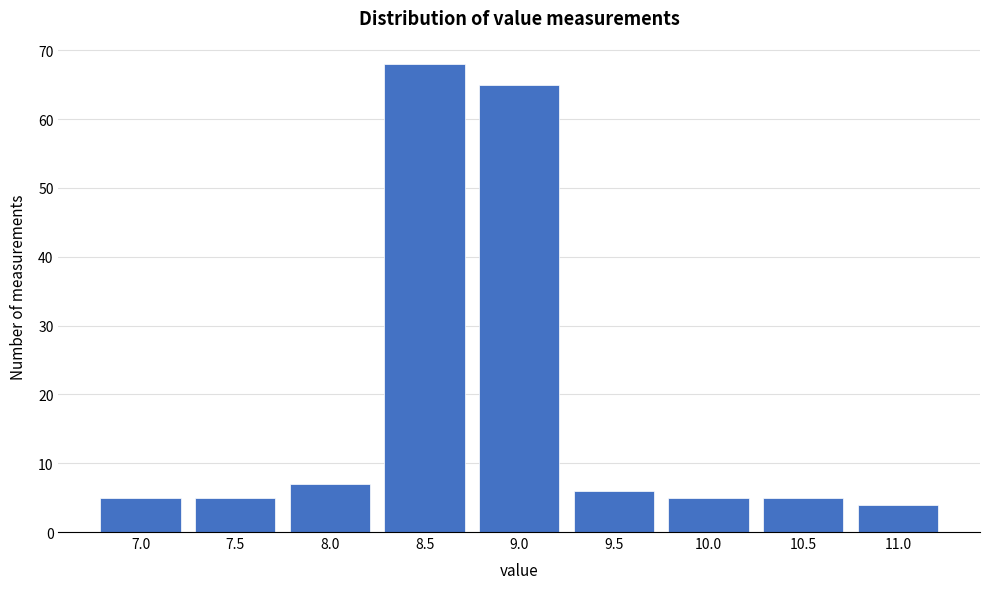

Reading left to right, transcribe all the data shown in this chart.

7.0=5	7.5=5	8.0=7	8.5=68	9.0=65	9.5=6	10.0=5	10.5=5	11.0=4